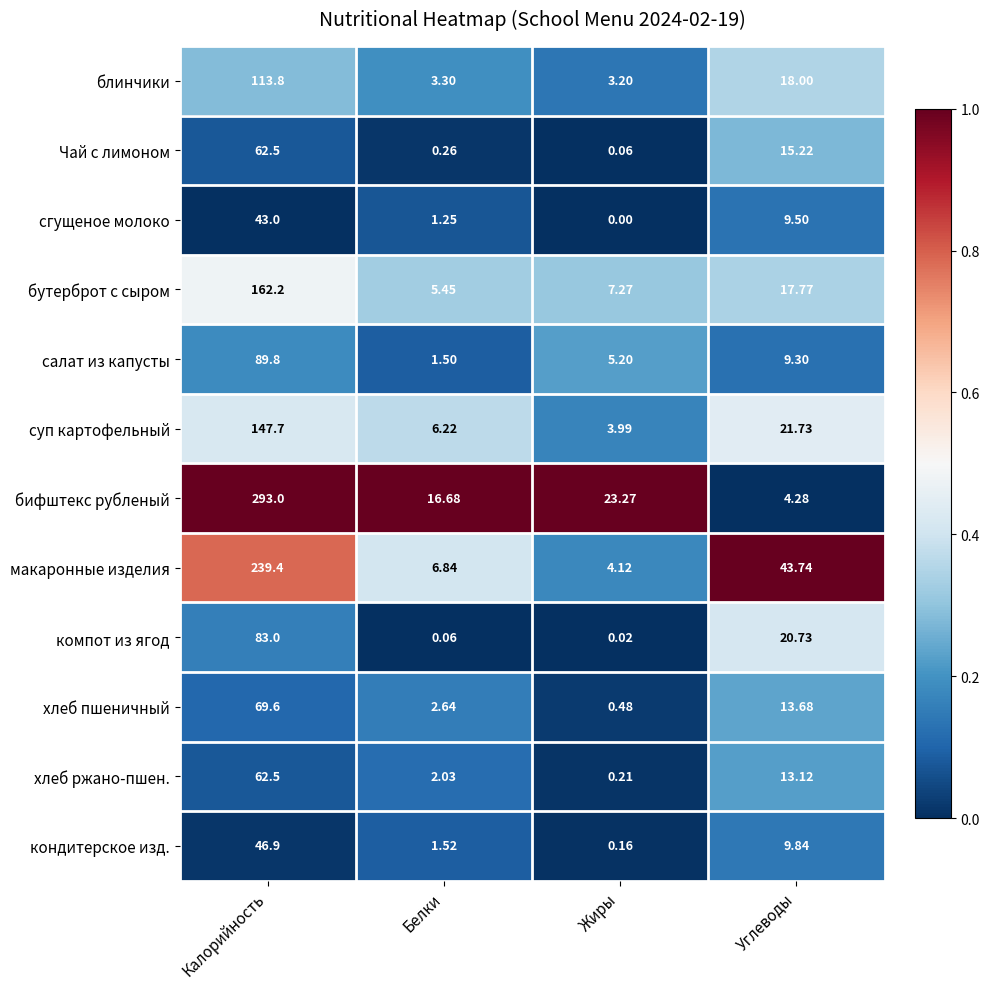

Which series changed the most between Белки and Жиры?

бифштекс рубленый